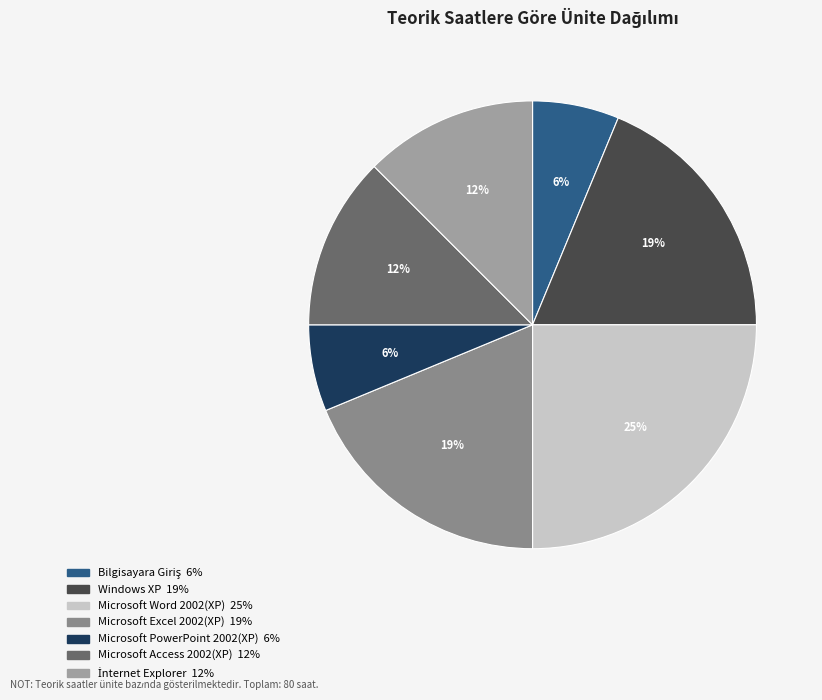

To the nearest percent, what percentage of the pie is Windows XP?

19%